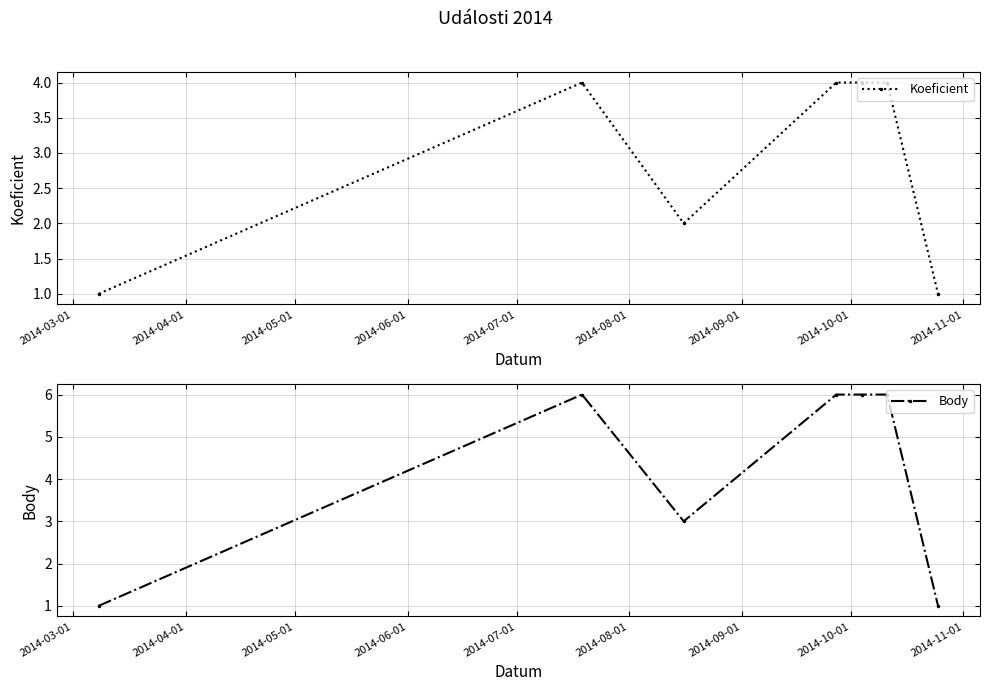

What is the maximum value shown in the chart?

6